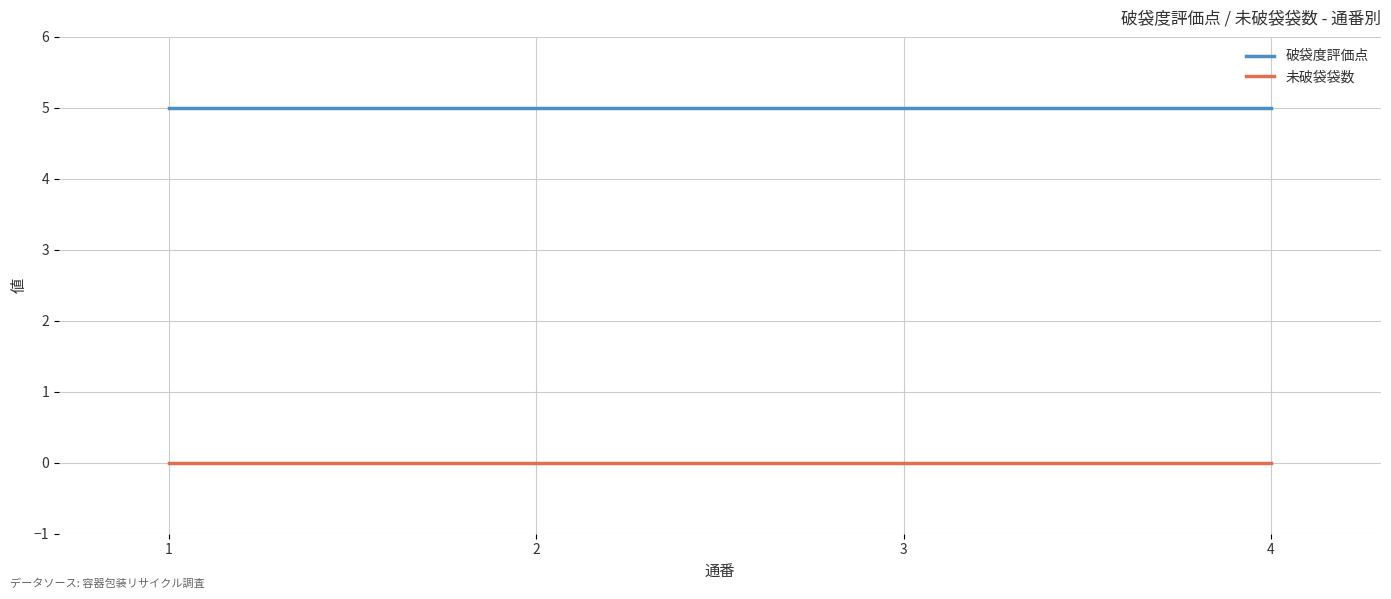

What is the total value across all series at 2?

5